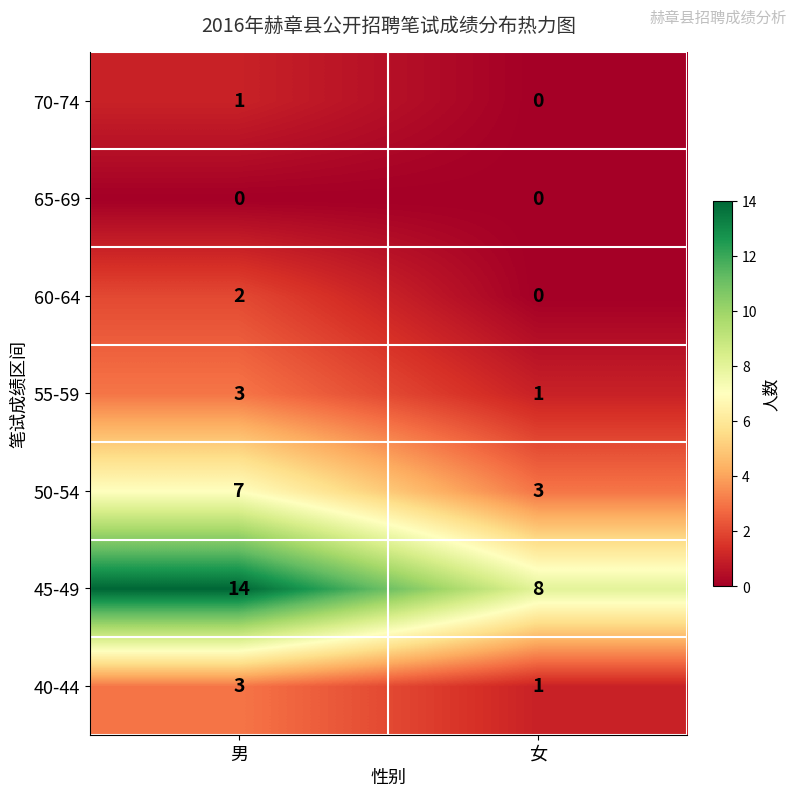

Rank the categories by 50-54 value from lowest to highest.

女, 男